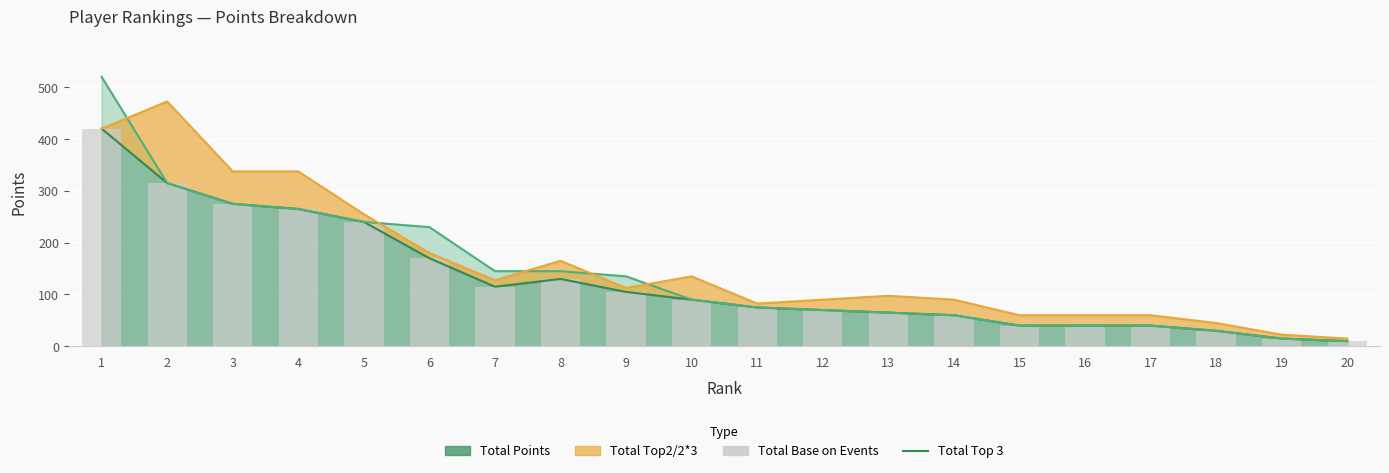

Is the value of Total Points at 20 greater than the value of Total Base on Events at 19?

No